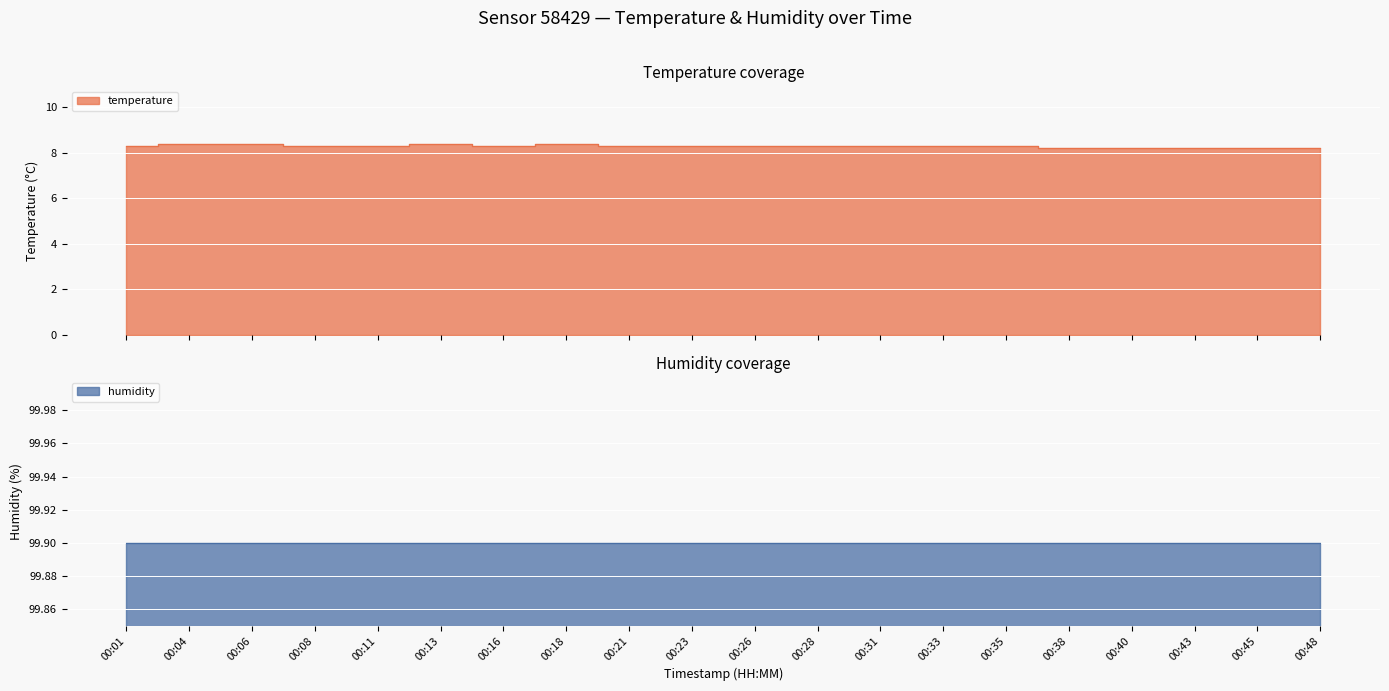

Is it true that the value at 00:18 is 11.1?

False